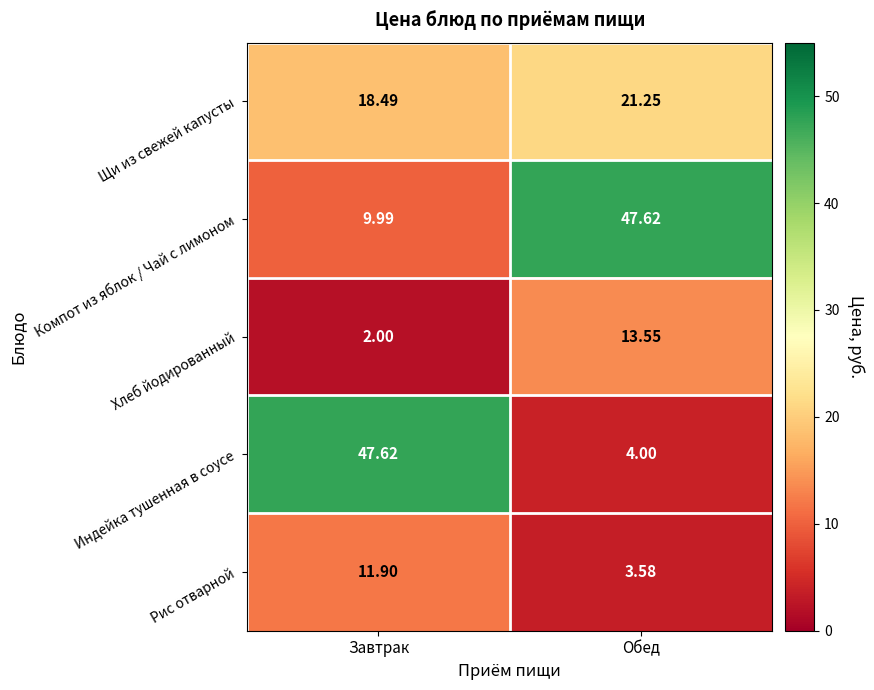

Is the value of Щи из свежей капусты at Завтрак greater than the value of Компот из яблок / Чай с лимоном at Обед?

No